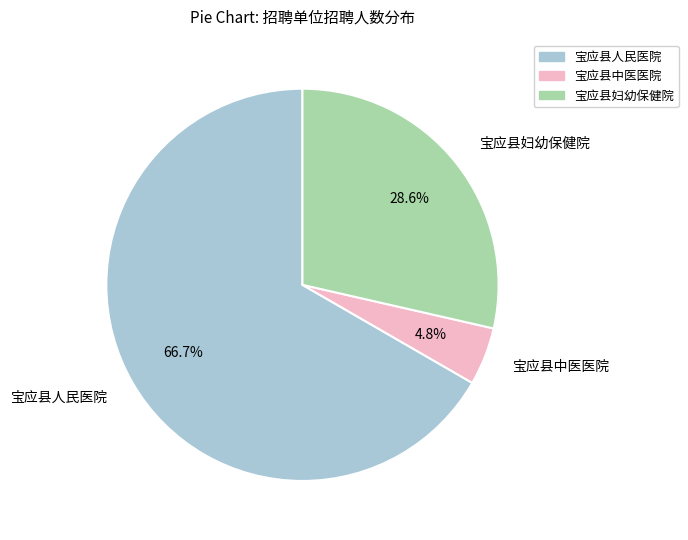

How much of the chart is everything except 宝应县中医医院?

95.2%